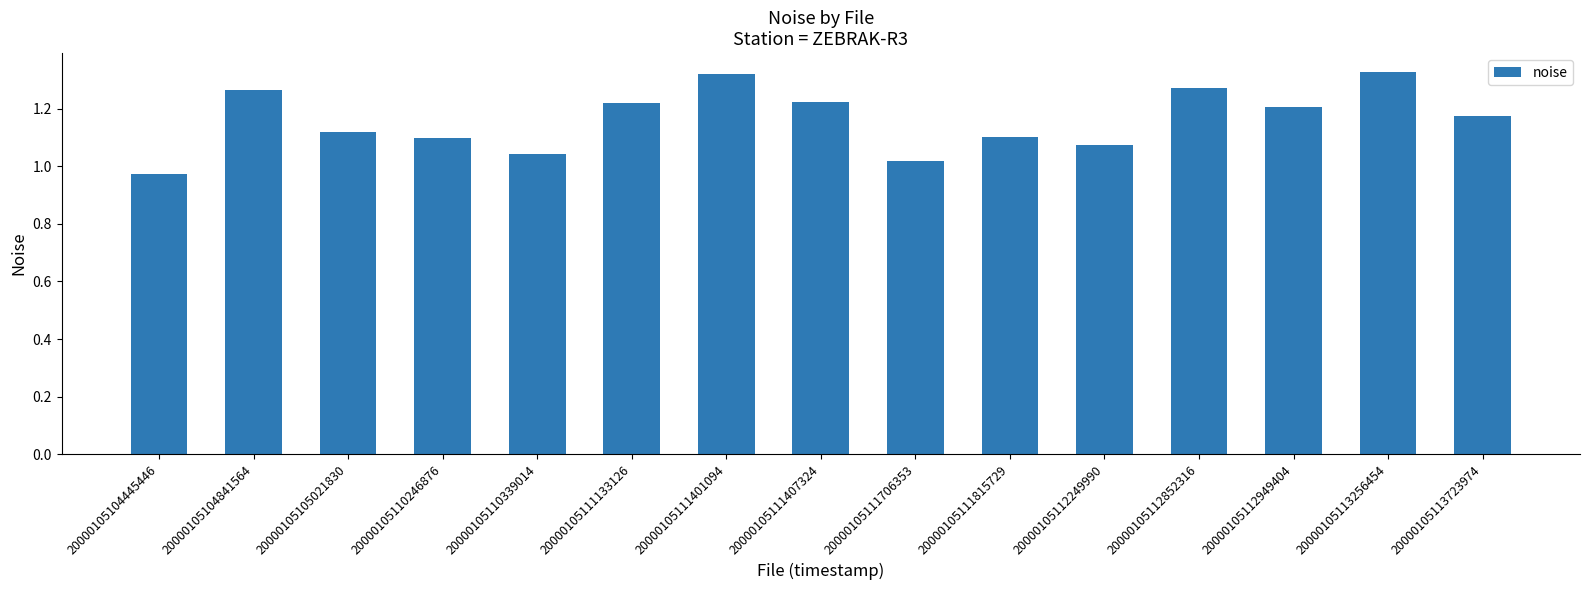

The chart shows a value of 1.4 at 20000105112249990. True or false?

False